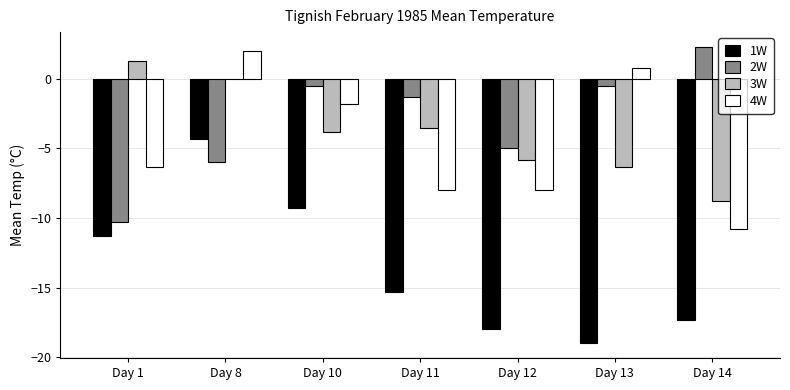

What is the sum of all 3W values?

-26.9